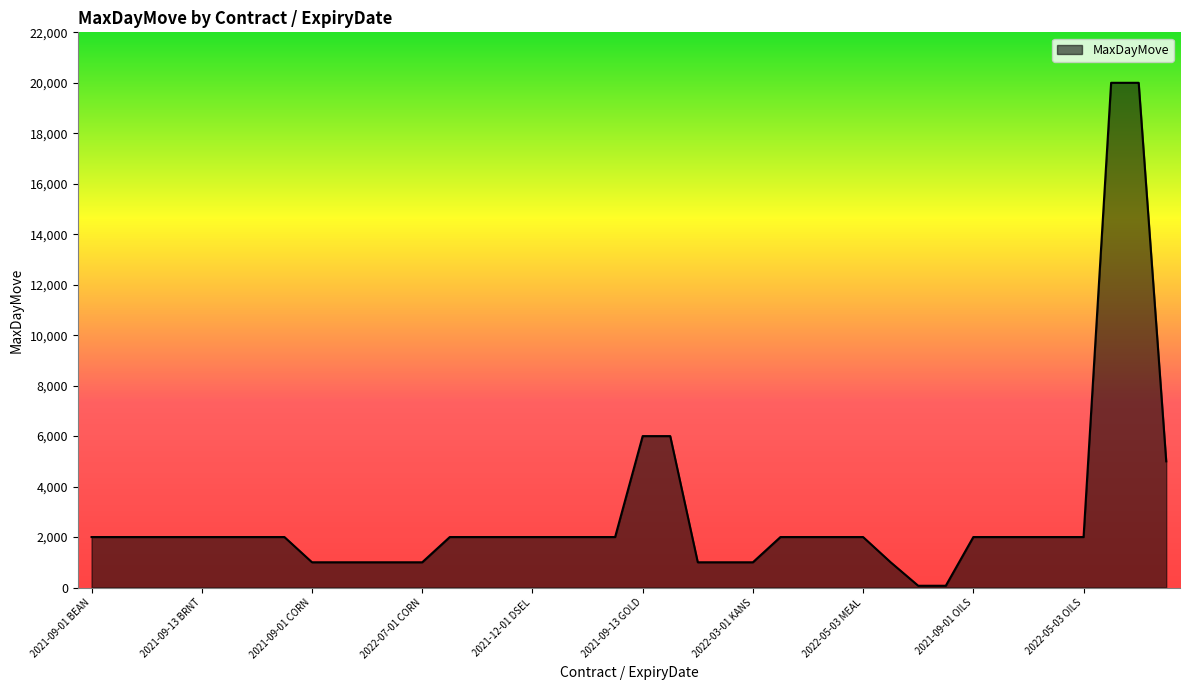

What is the difference between the maximum and minimum values?

19930